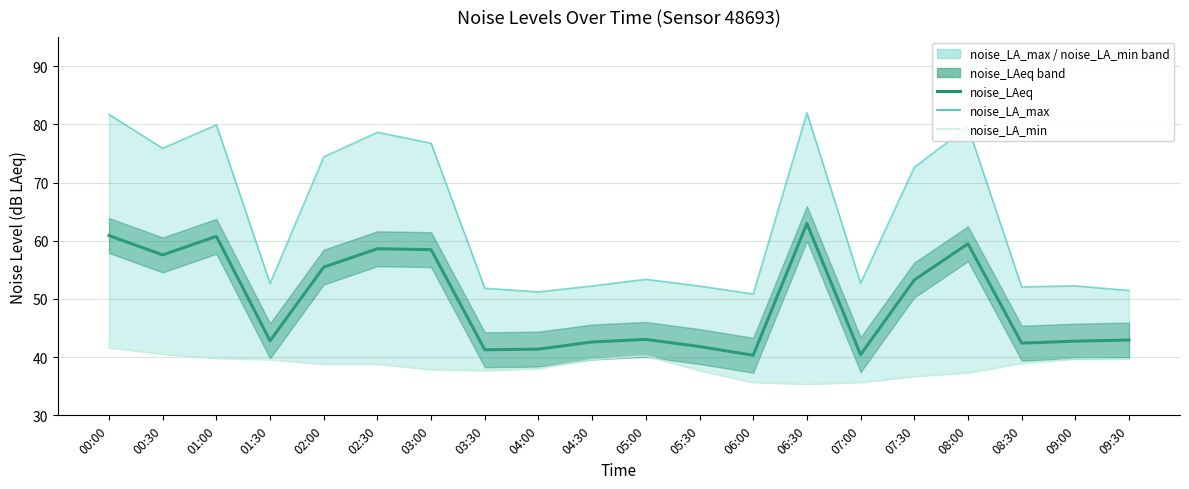

True or false: noise_LA_max and noise_LAeq intersect in this chart.

False